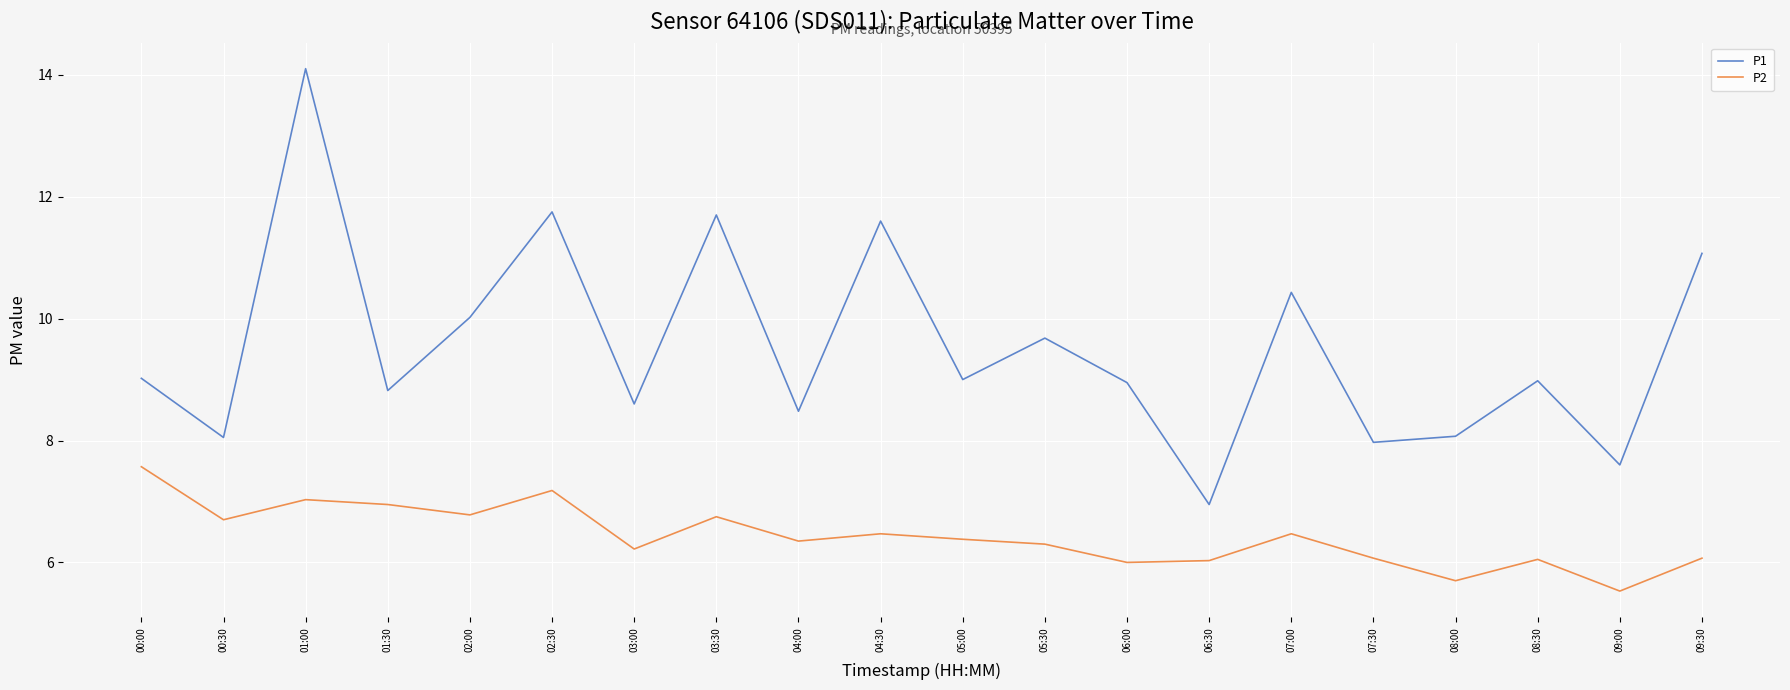

Where is the first local maximum for P1?

01:00